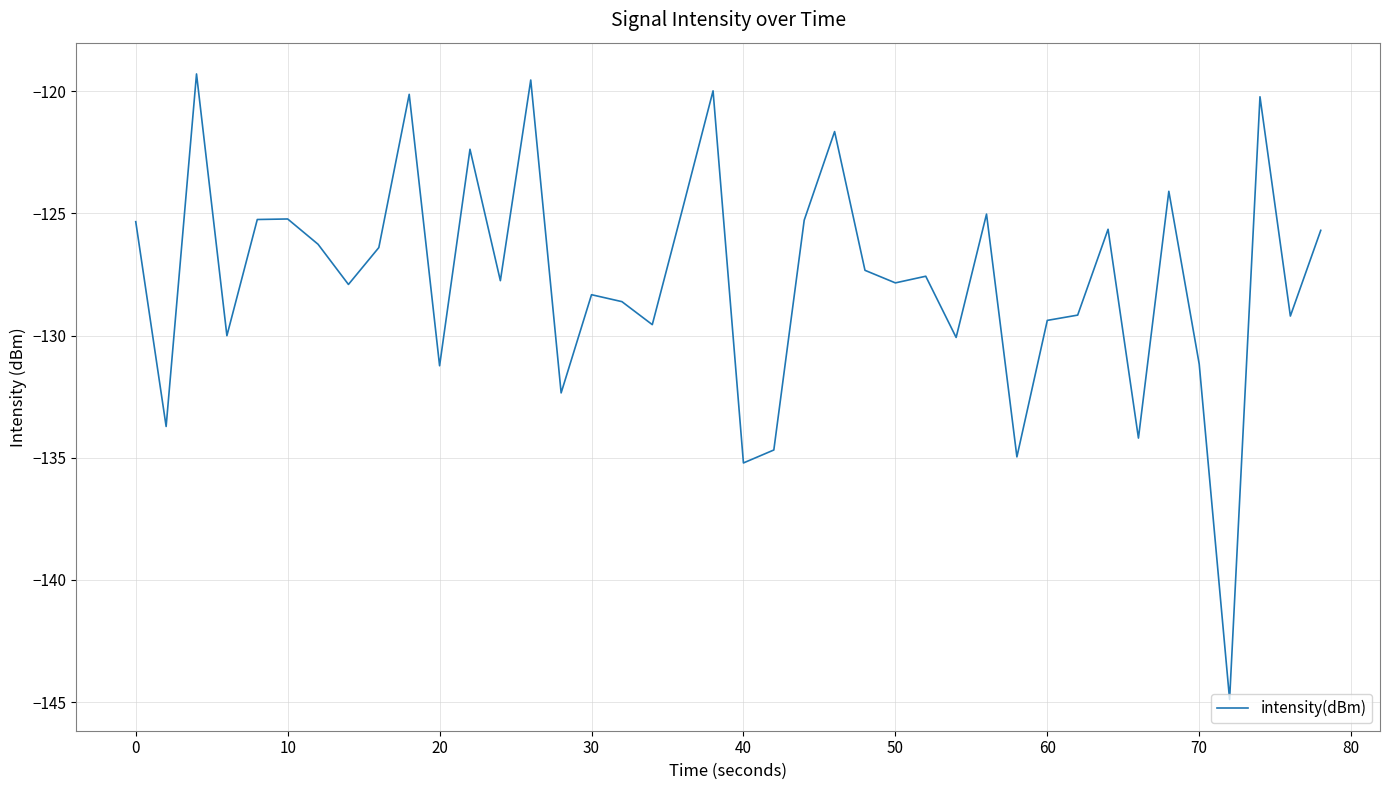

What is the smallest value displayed?

-144.9